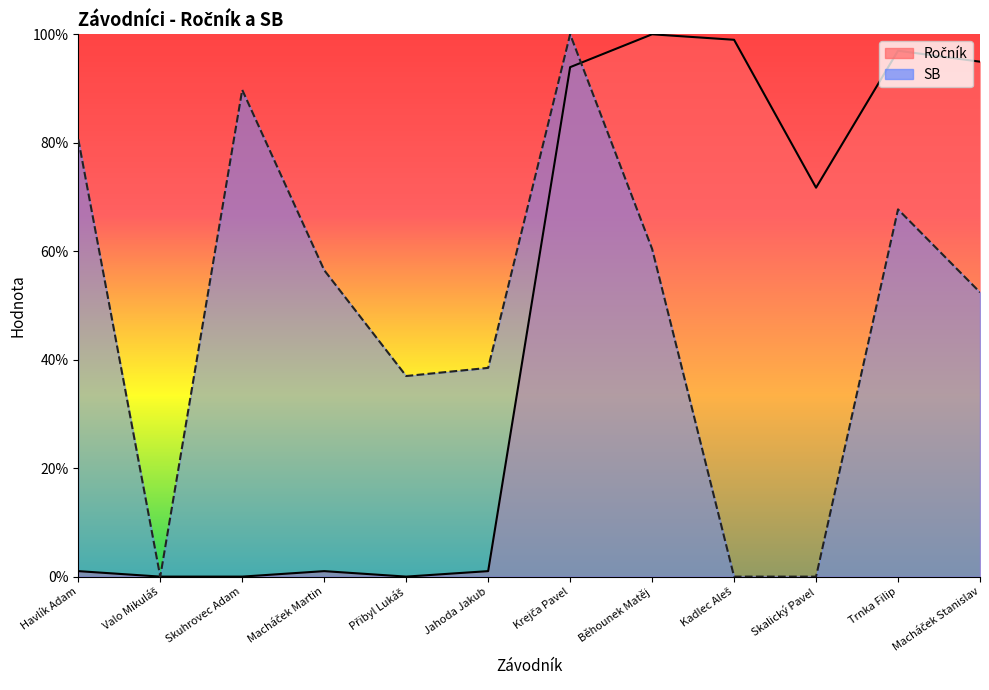

What position from the left is Krejča Pavel?

7